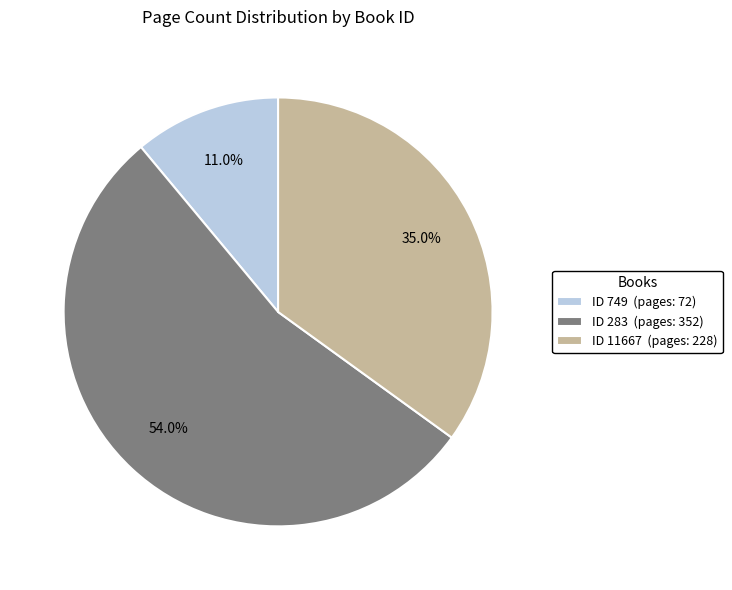

Which category accounts for the majority?

ID 283 (pages: 352)